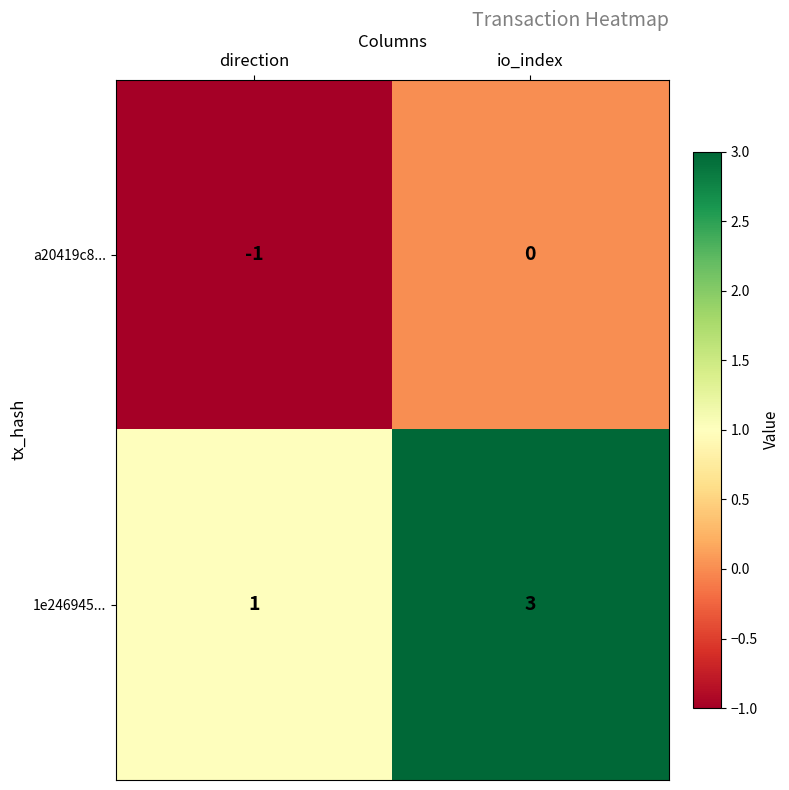

Which category has the lowest value in the a20419c8... series?

direction